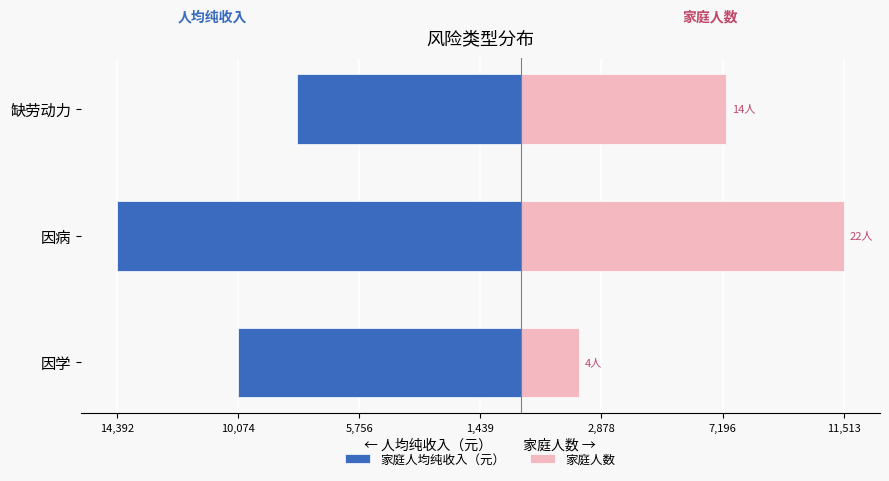

Reading right to left, list all the values displayed in this chart.

家庭人均纯收入（元）: -7959.2	-14392.2	-10097.0
家庭人数: 7326.9	11513.7	2093.4